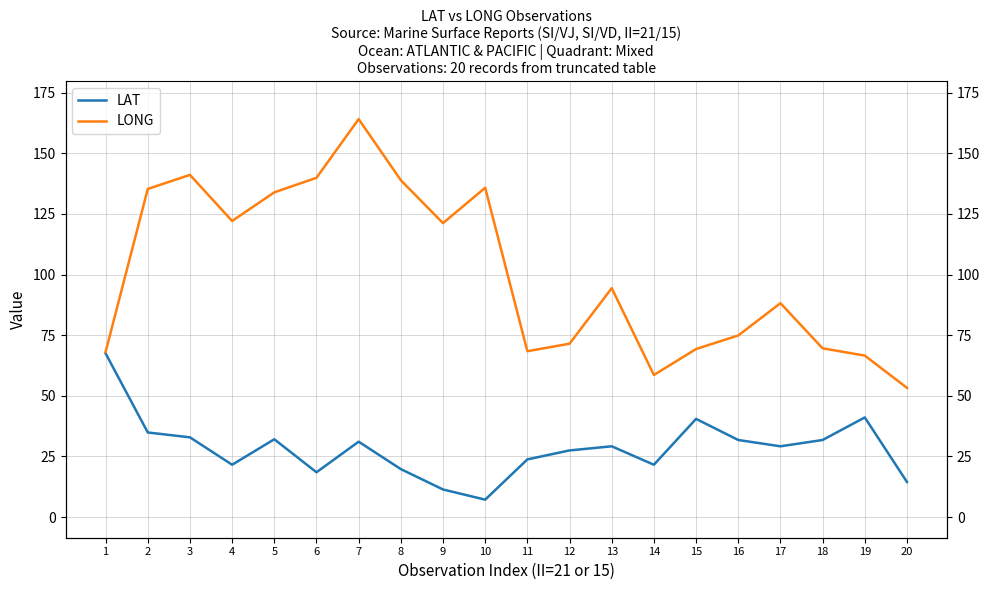

What is the maximum value shown in the chart?

164.1